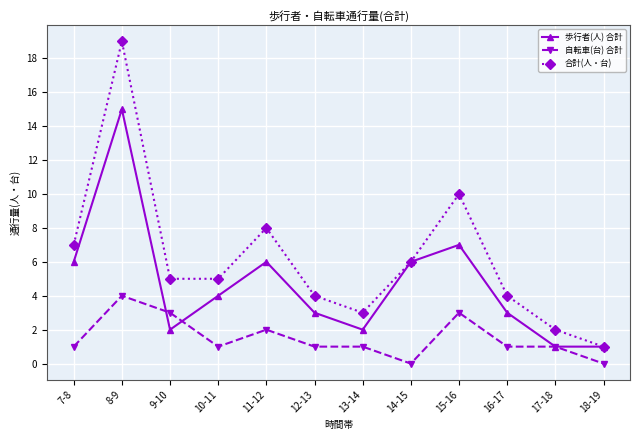

What is the spread (max minus min) of values at 18-19?

1